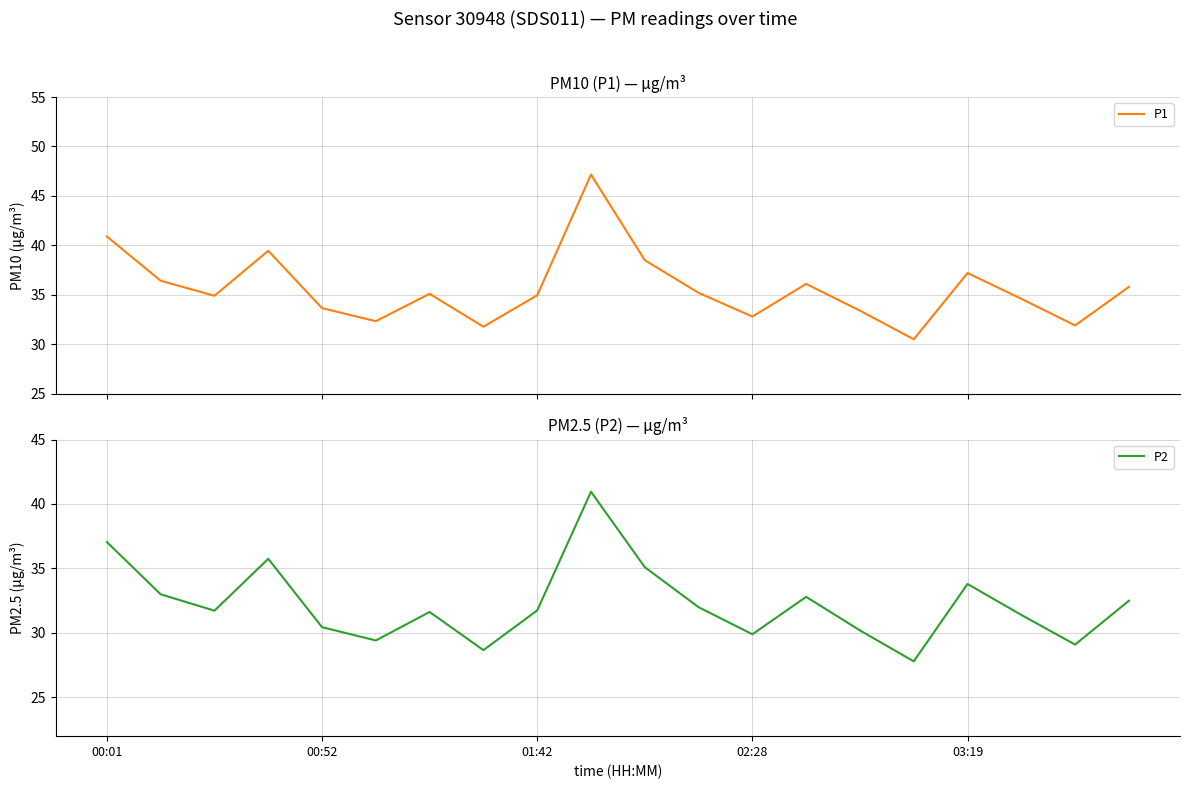

At which category is the sum across all series the highest?

9